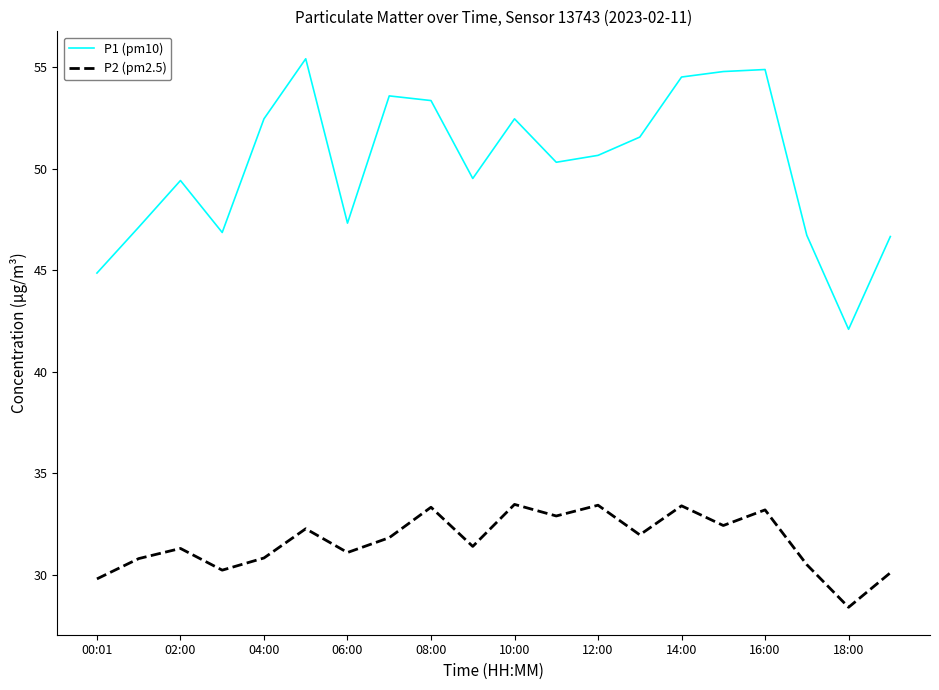

What is the maximum value shown in the chart?

55.4